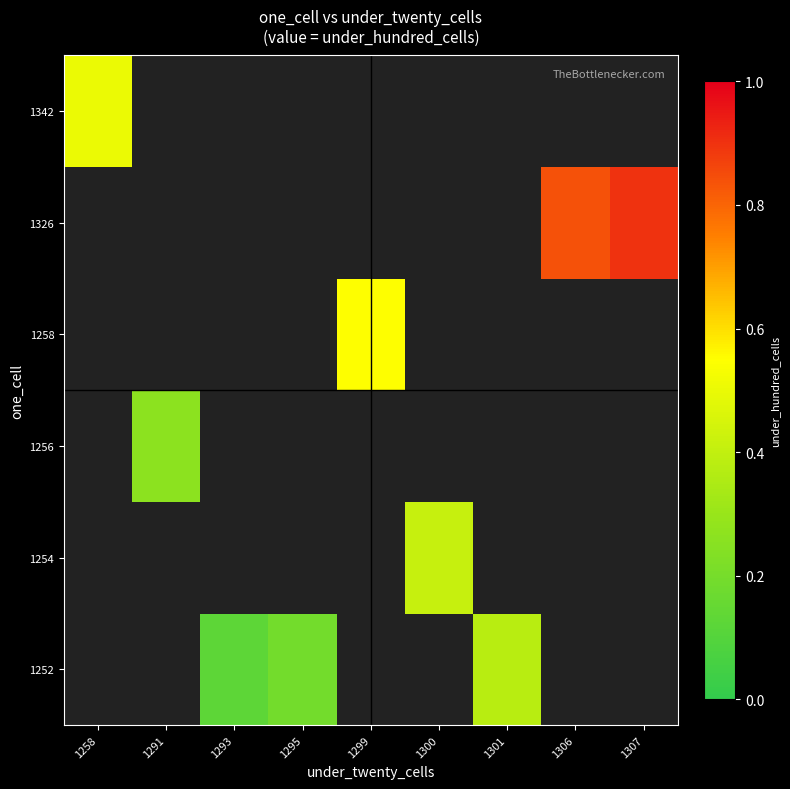

Which series has the largest range (max minus min)?

1342